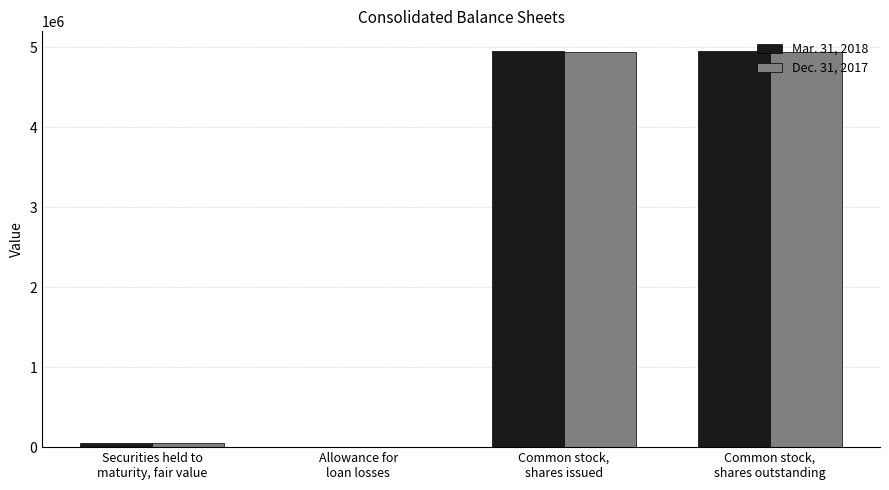

How many groups of bars are there?

4